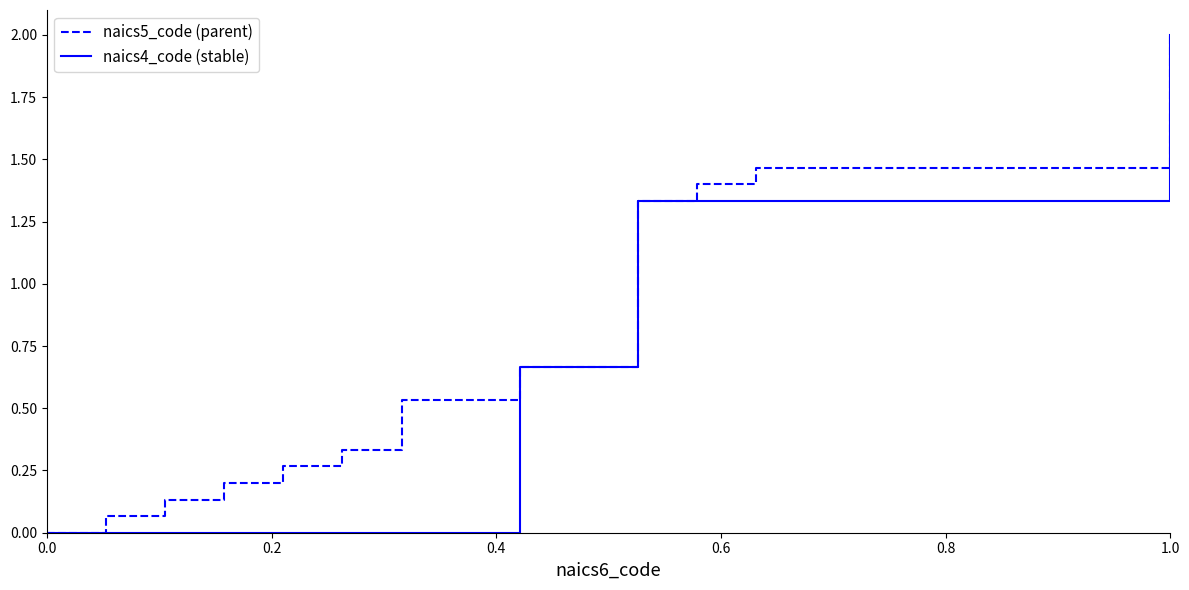

Rank the series by their average value, from lowest to highest.

naics4_code (stable), naics5_code (parent)